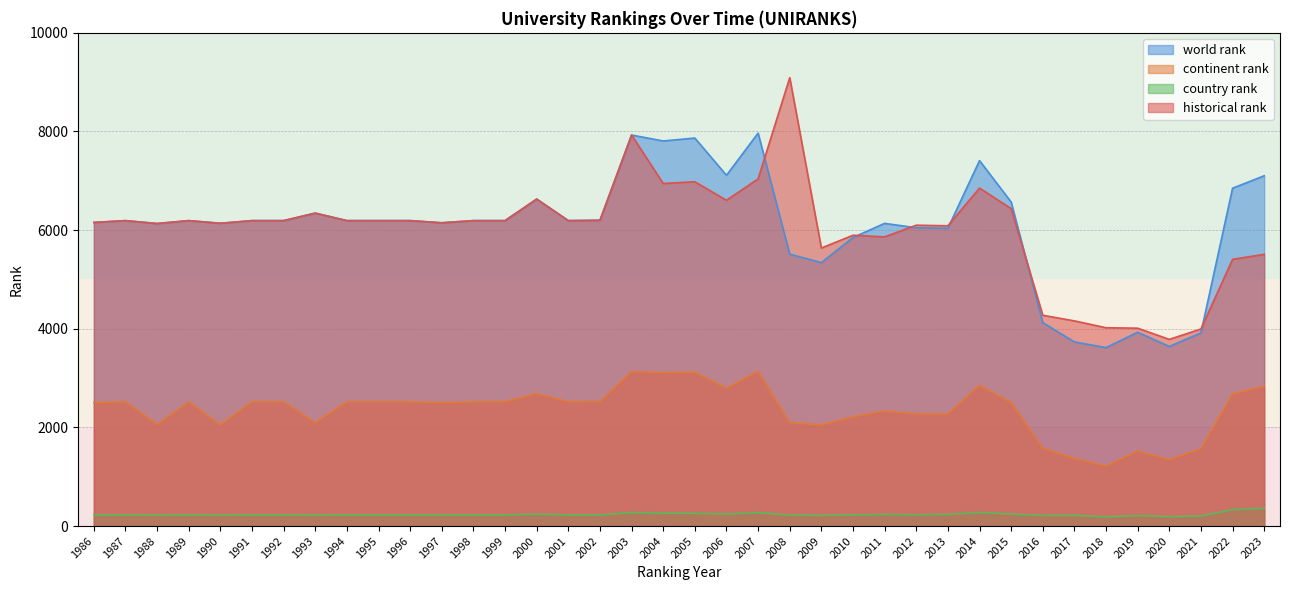

What is the spread (max minus min) of values at 1997?

5924.0